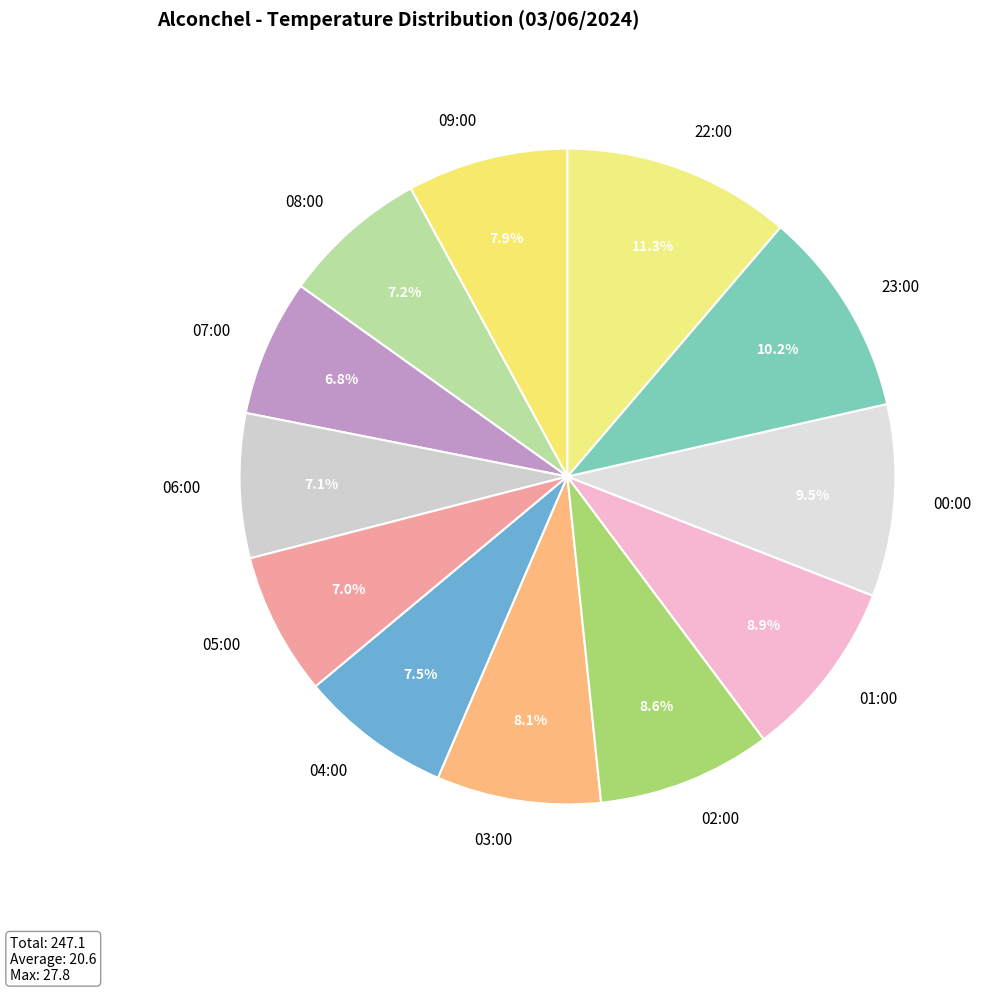

Between 09:00 and 02:00, which is larger?

02:00